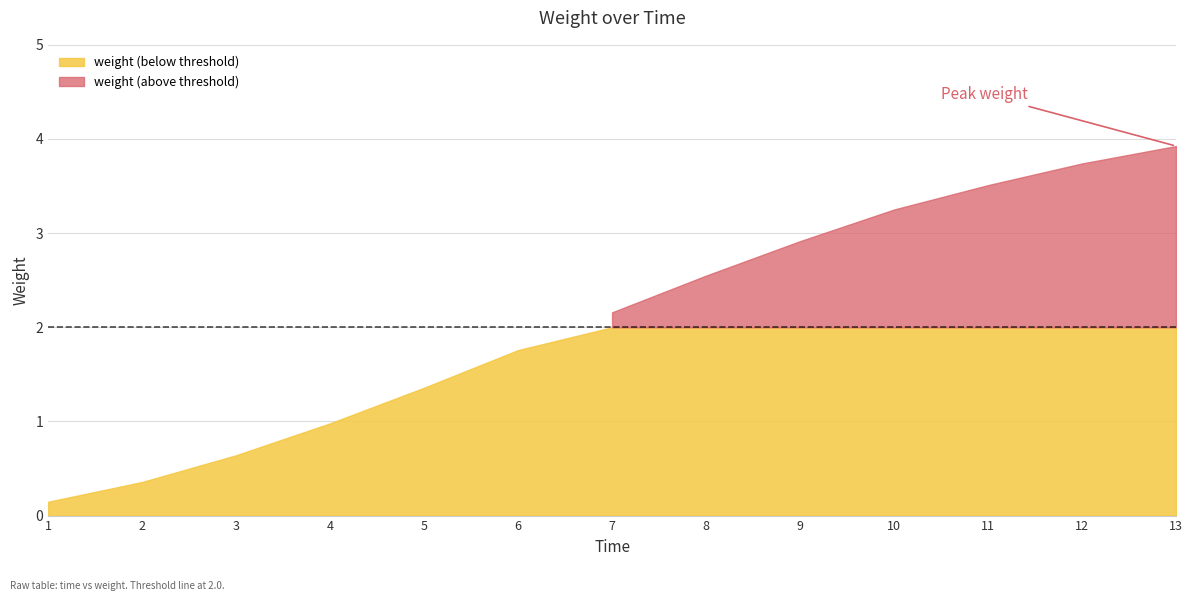

Reading left to right, transcribe all the data shown in this chart.

0.1	0.4	0.6	1.0	1.4	1.8	2.2	2.5	2.9	3.3	3.5	3.7	3.9